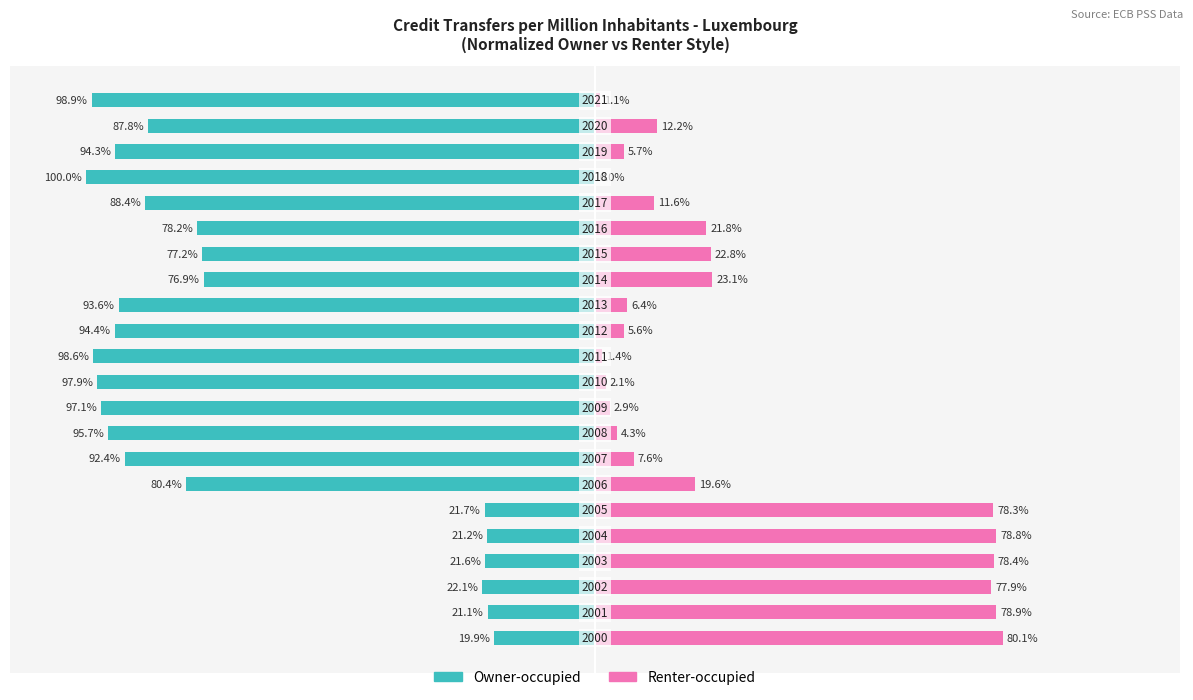

How many categories are shown in the chart?

22